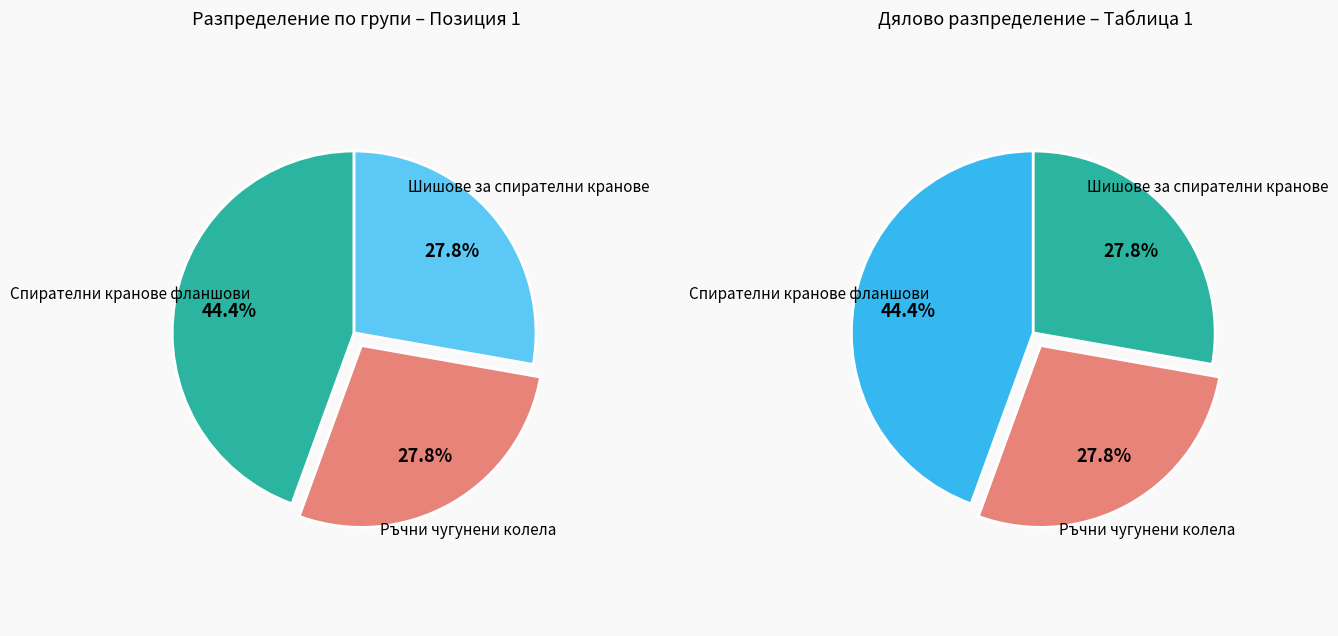

Count the number of slices in the pie.

3